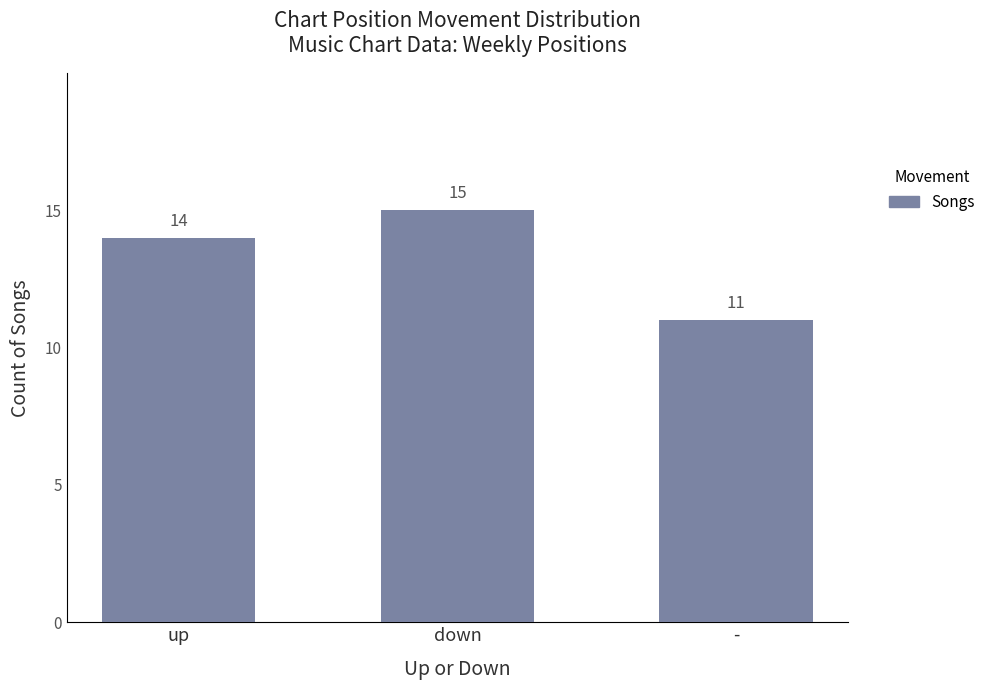

List the labels in order of value, largest first.

down, up, -